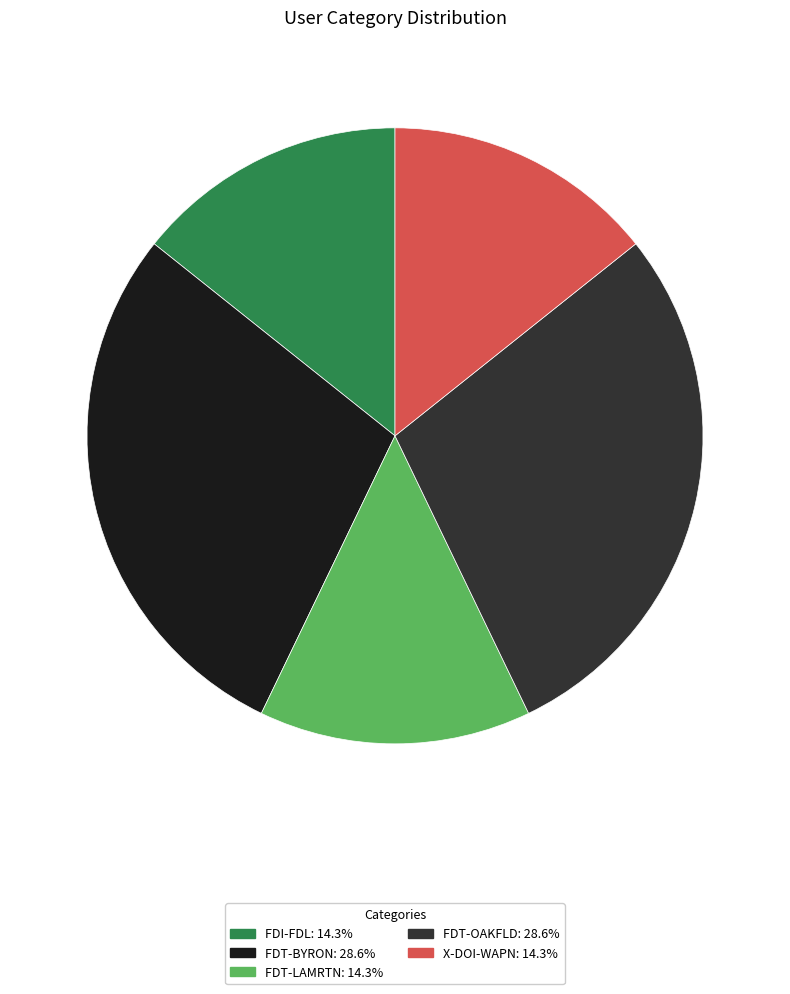

Does X-DOI-WAPN represent more than half of the total?

No